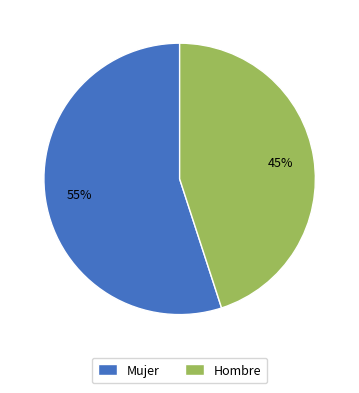

Between Mujer and Hombre, which is larger?

Mujer